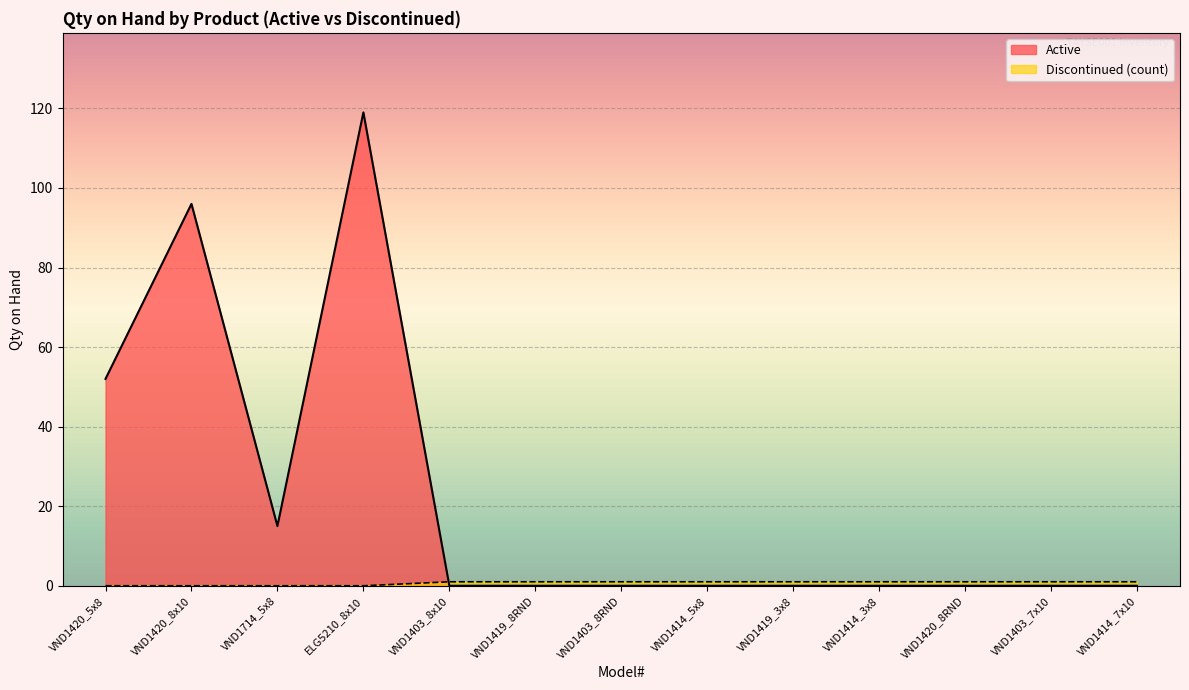

What is the maximum value shown in the chart?

119